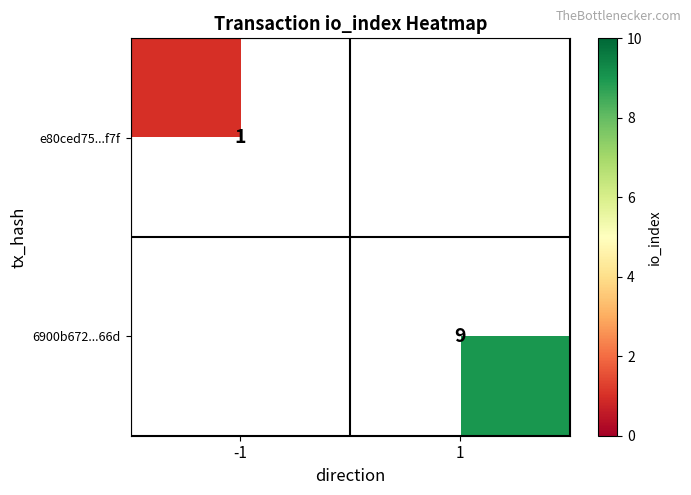

Is it true that 6900b672...66d equals 16 at 1?

False